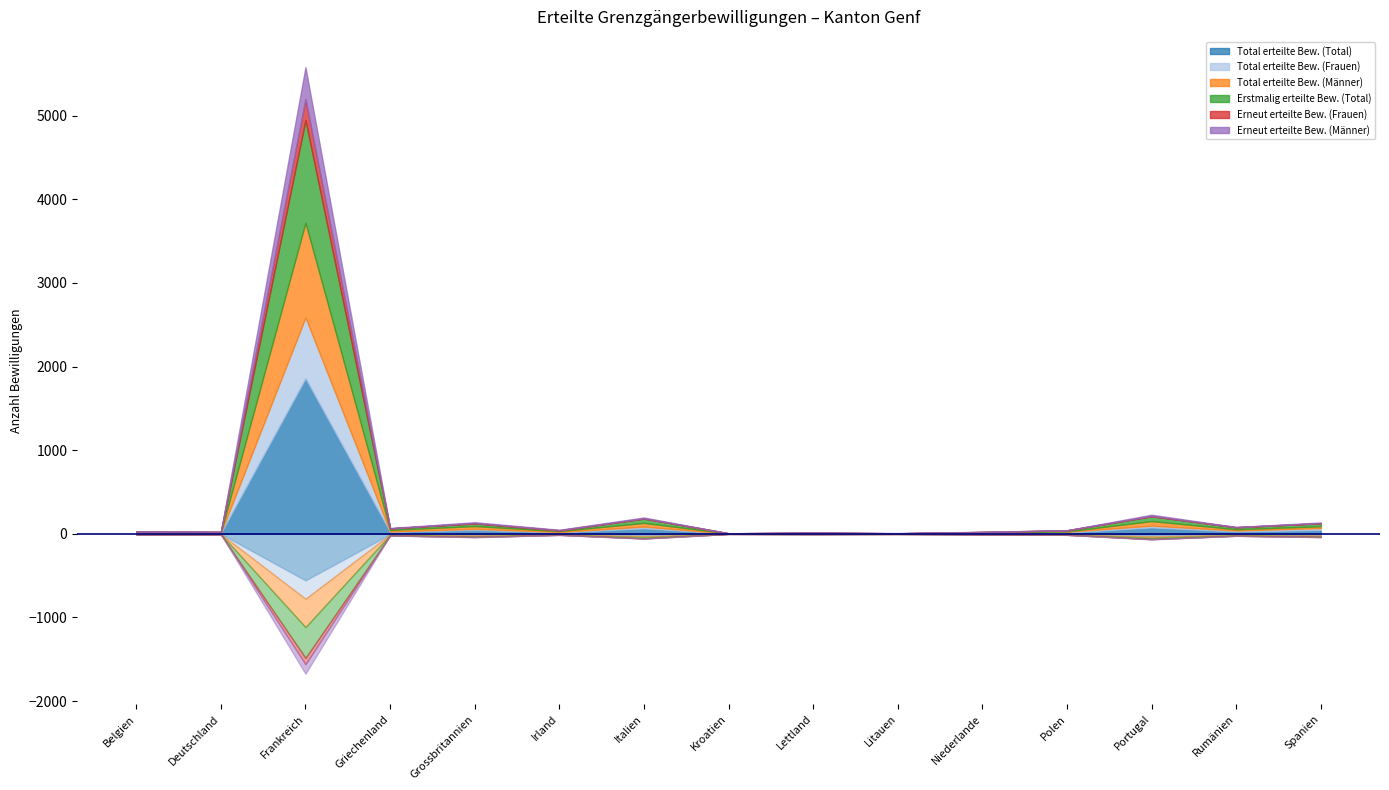

After their last crossing, which series has the higher values: Total erteilte Bew. (Männer) or Erstmalig erteilte Bew. (Total)?

Erstmalig erteilte Bew. (Total)